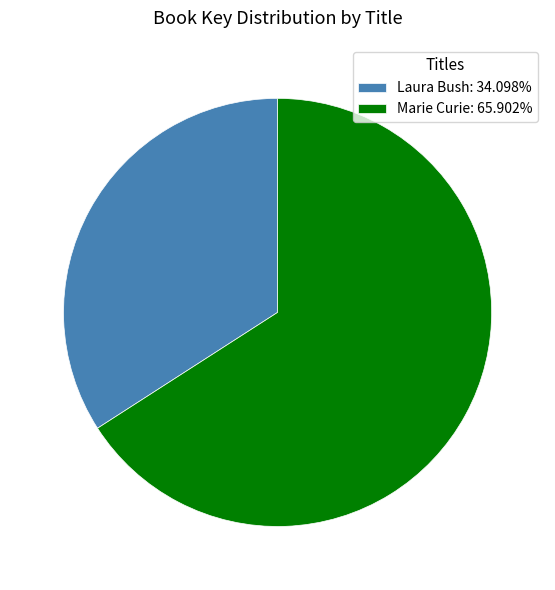

What is the ratio of the value at Laura Bush: 34.098% to the value at Marie Curie: 65.902%?

0.5